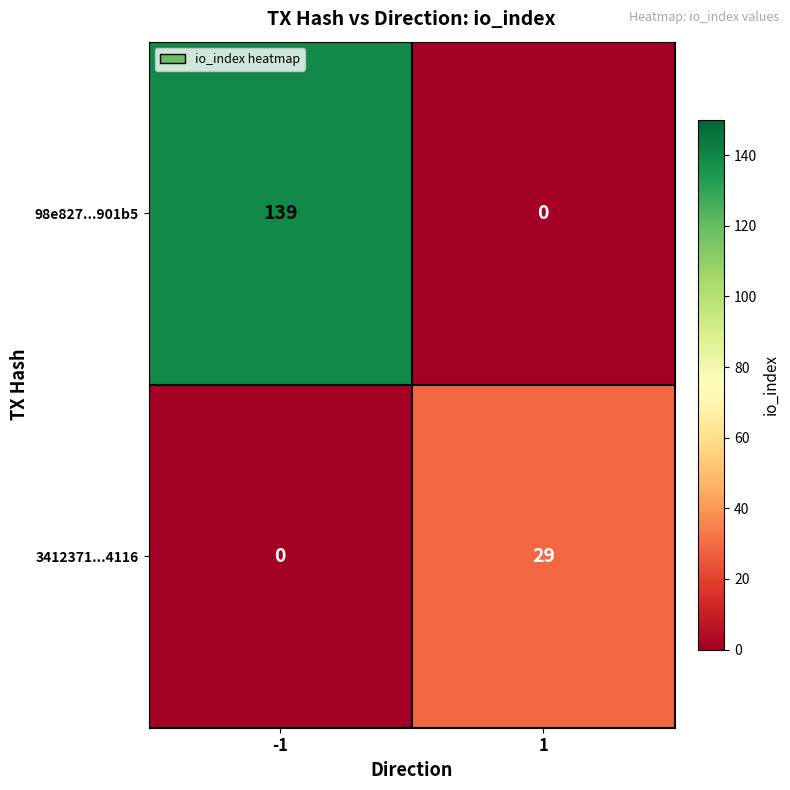

Which category has the highest value across all series?

-1